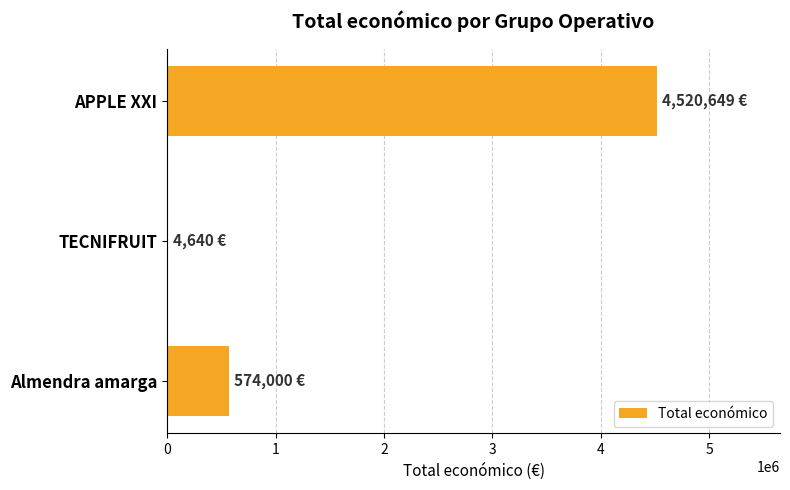

How many distinct data groups are displayed?

1